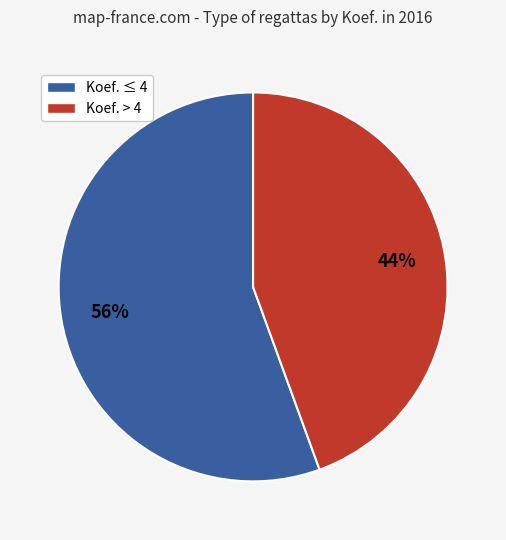

True or false: Koef. > 4 accounts for 44% of the total.

True